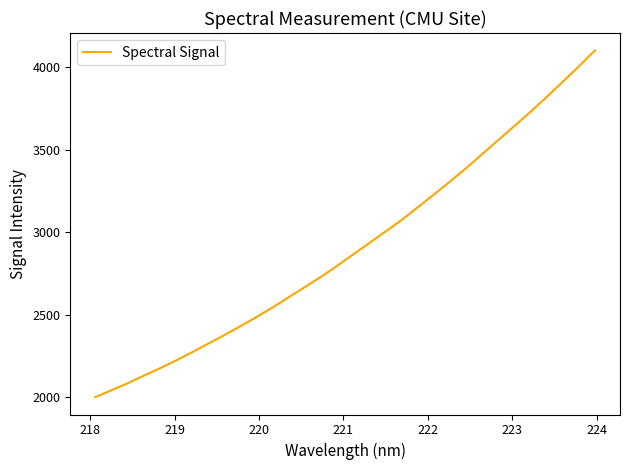

What is the smallest value displayed?

2000.3